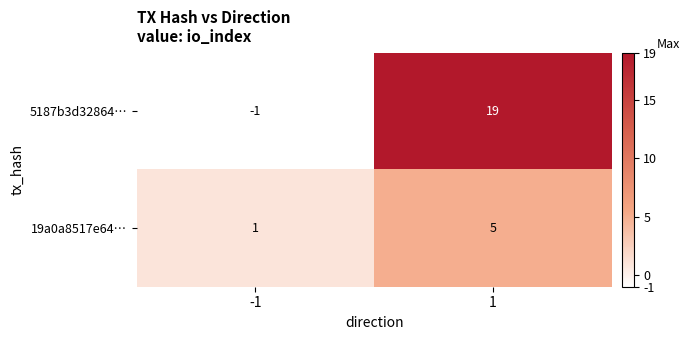

What value does the 19a0a8517e64… series have at 1?

5